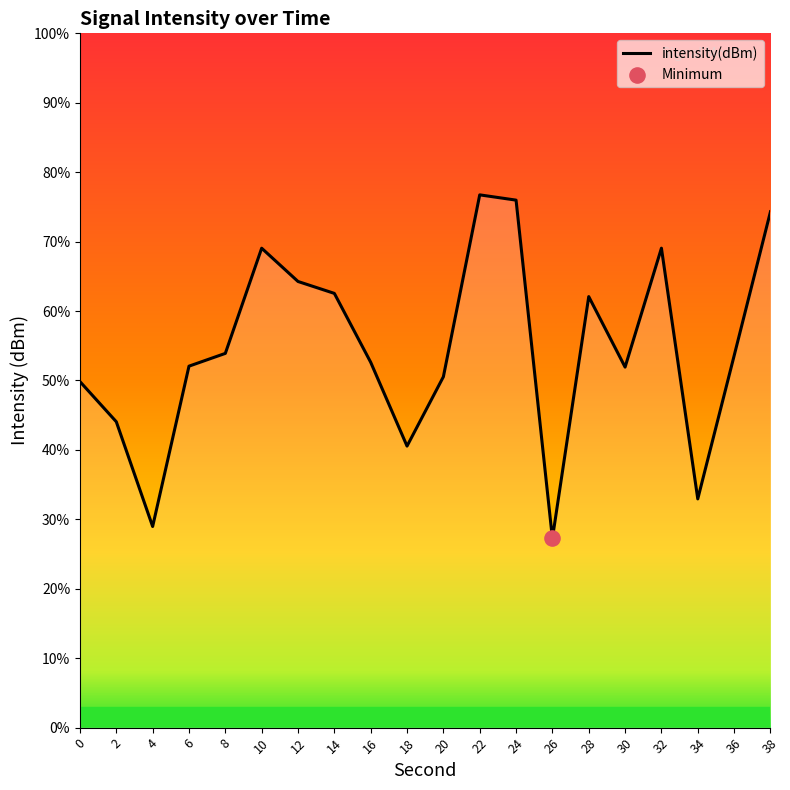

Which has a higher value, 38 or 28?

38